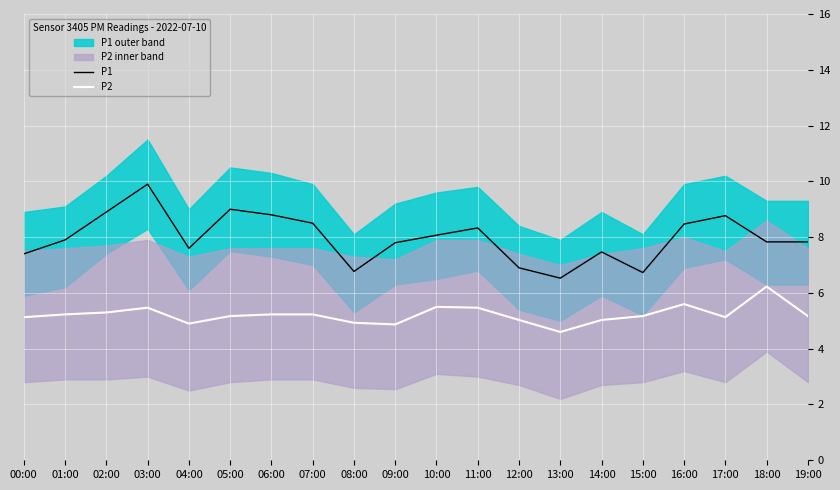

Is the value of P2 at 12:00 greater than the value of P1 at 07:00?

No